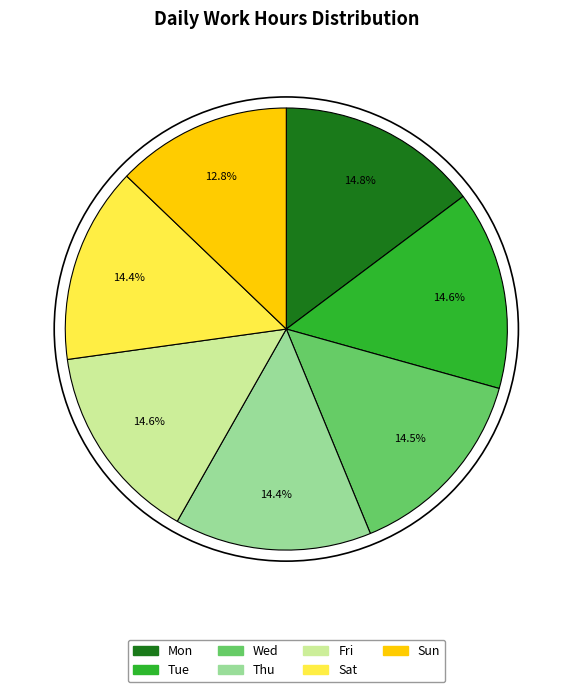

Which slice is the smallest?

Sun